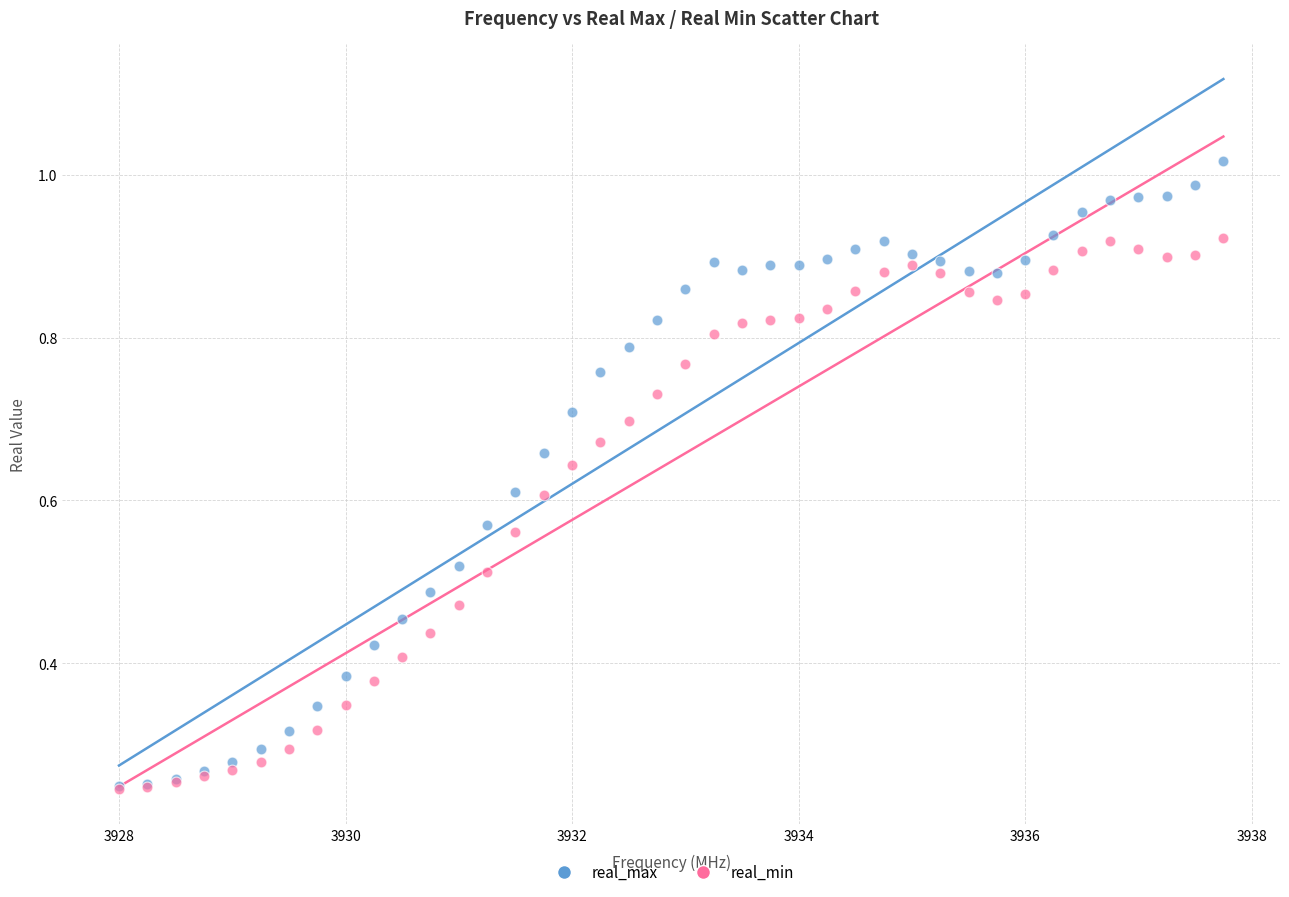

What are all the series names shown in the legend?

real_max, real_min